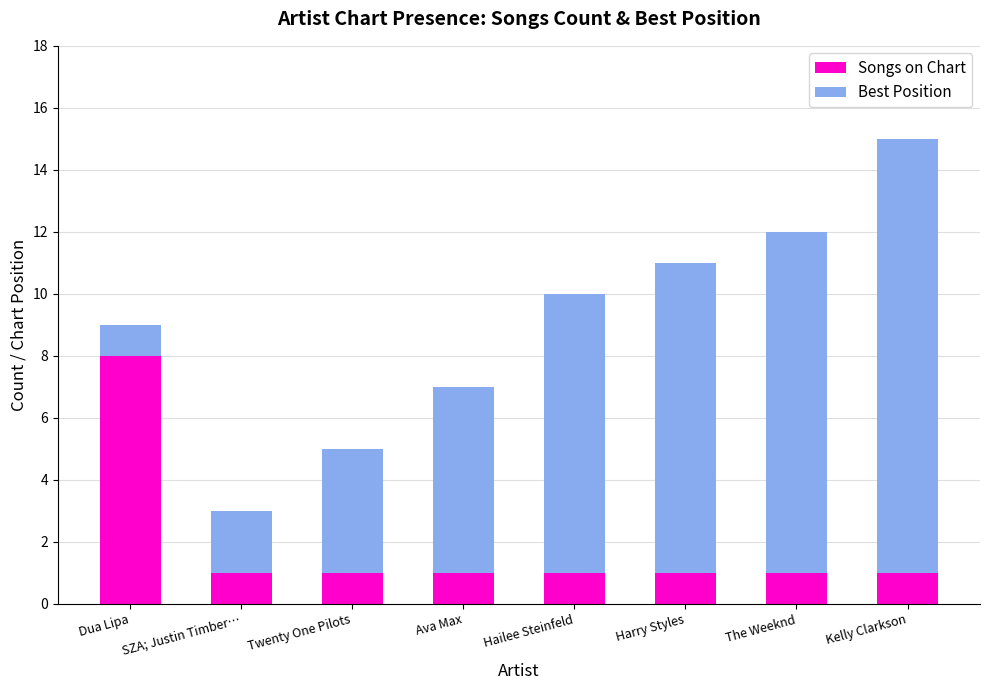

What is the total value across all series at Ava Max?

7